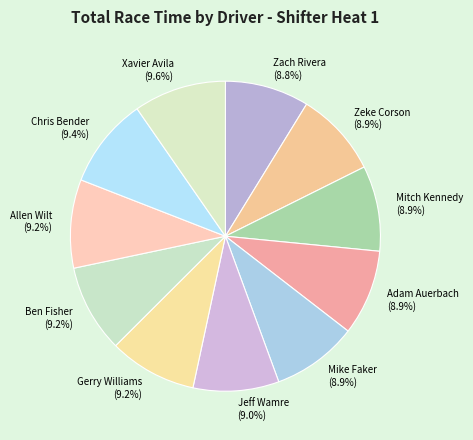

Is the sum of Allen Wilt and Gerry Williams greater than half?

No